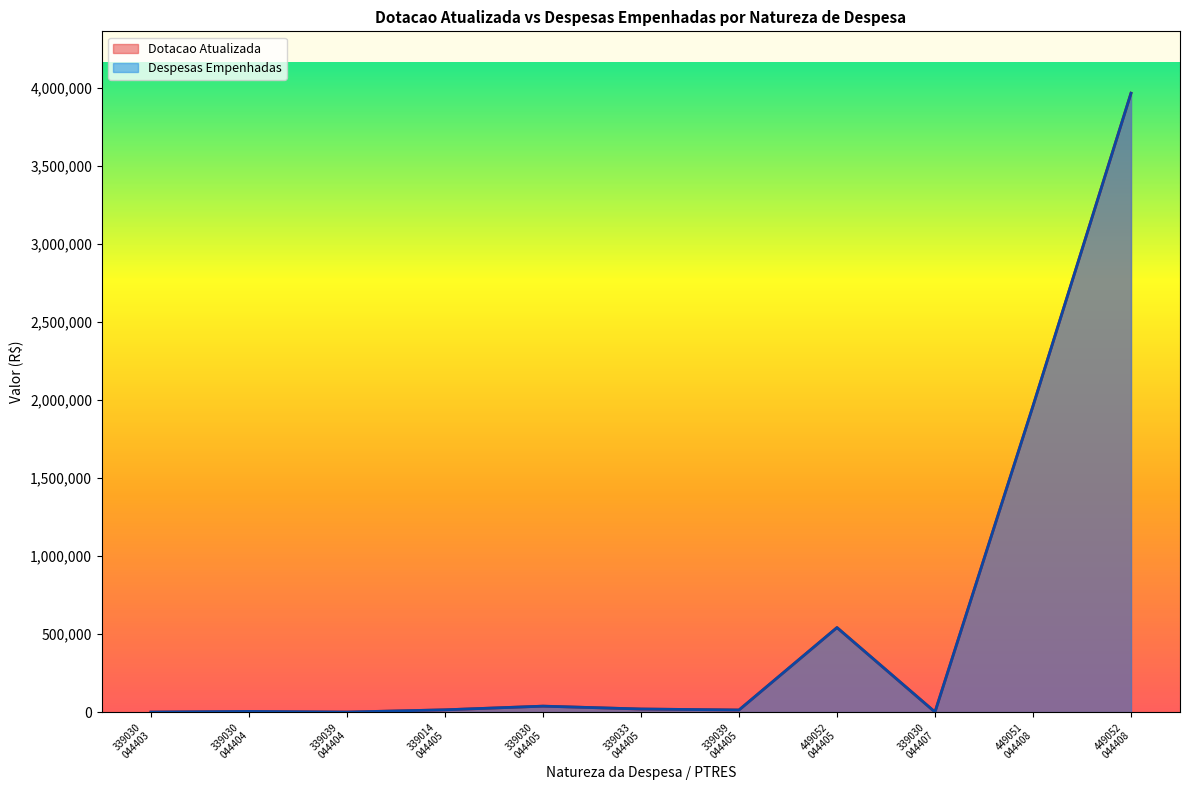

What are all the series names shown in the legend?

Dotacao Atualizada, Despesas Empenhadas